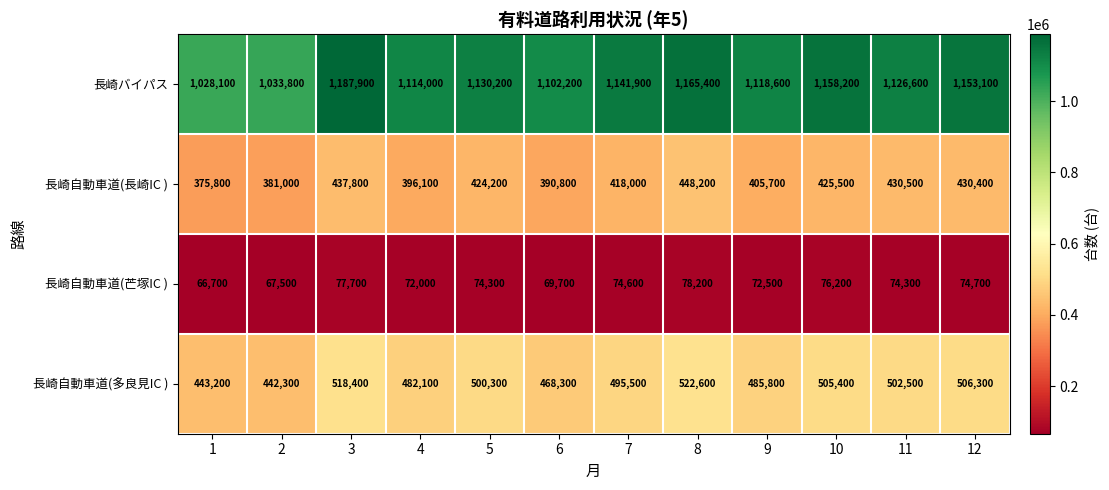

Is it true that 長崎バイパス equals 1165400 at 8?

True